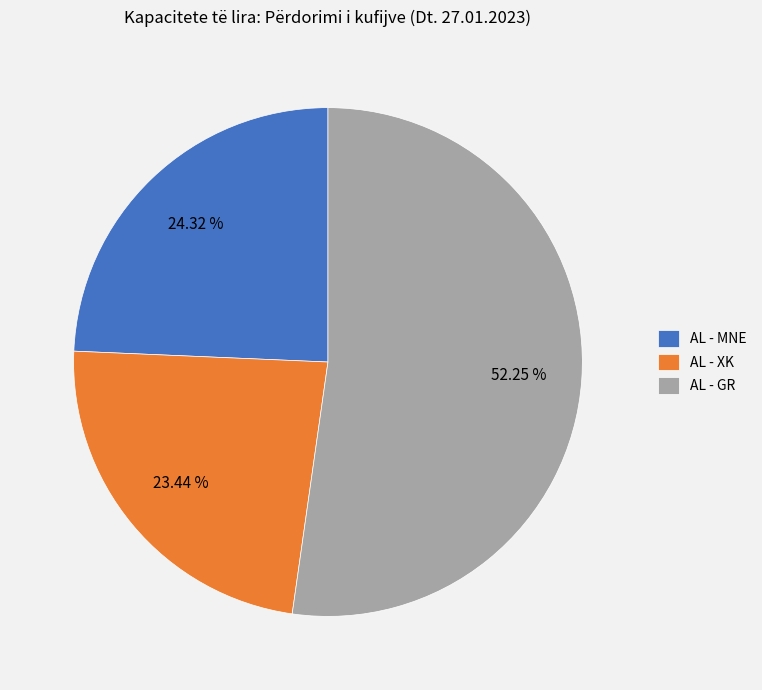

Which slice is the largest?

AL - GR